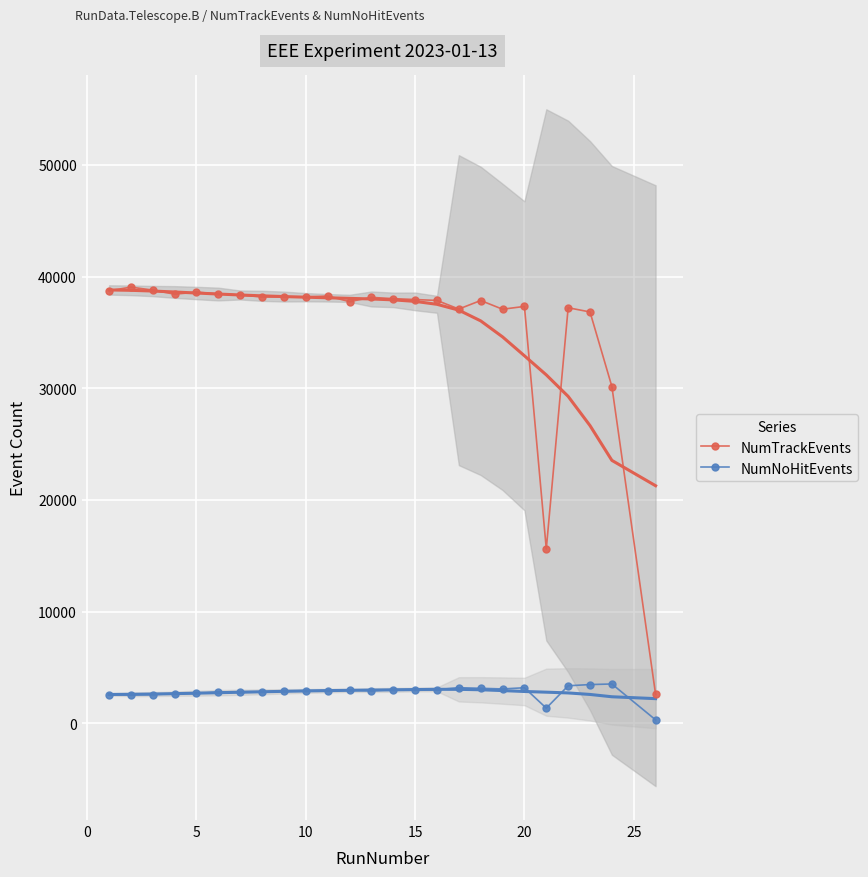

How many lines are shown in the chart?

2